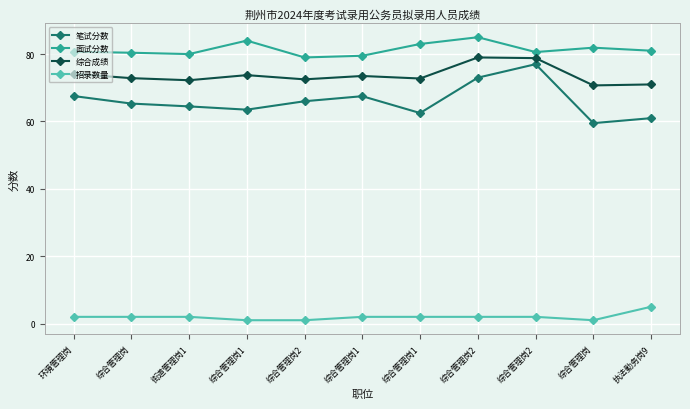

Count the number of categories in the chart.

11